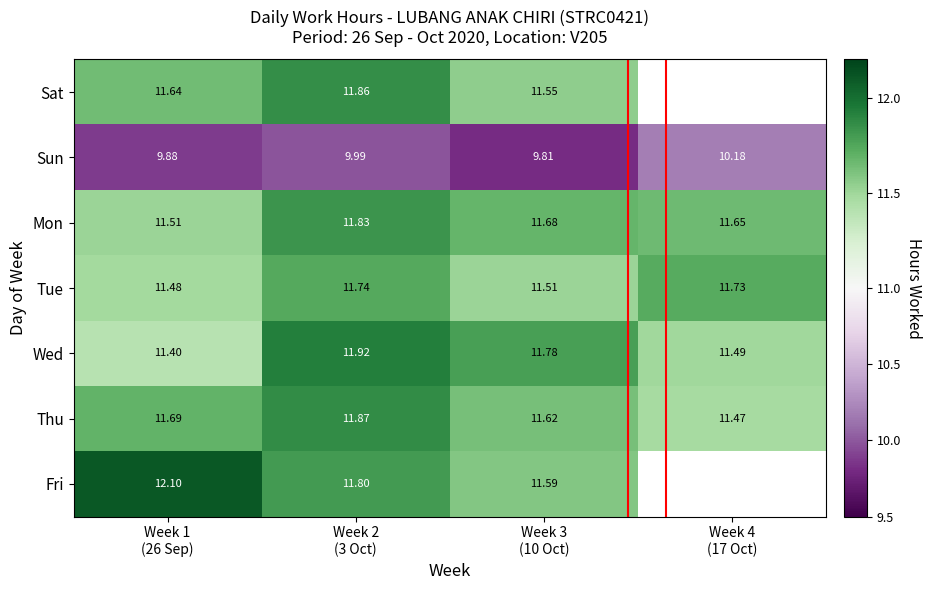

At how many categories does at least one series exceed 11?

4